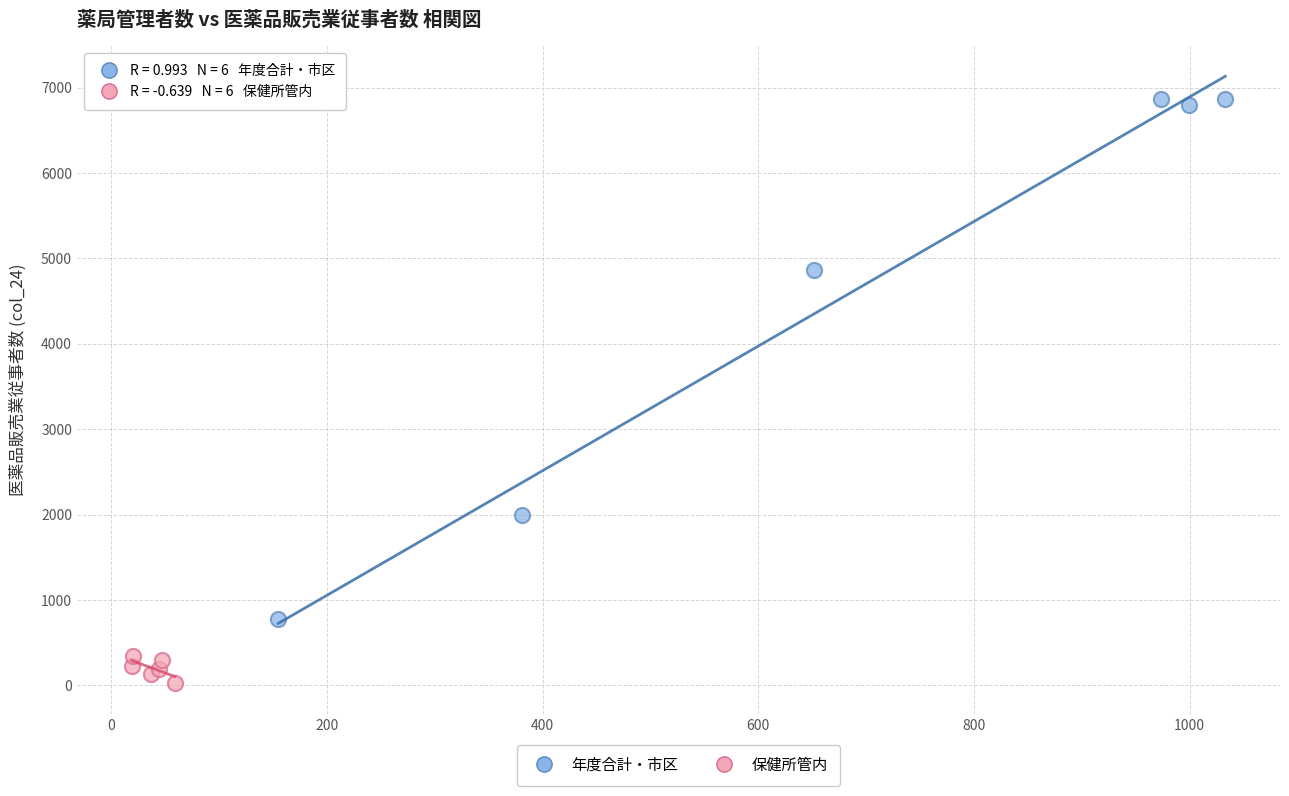

Which series reaches the minimum Y coordinate?

保健所管内